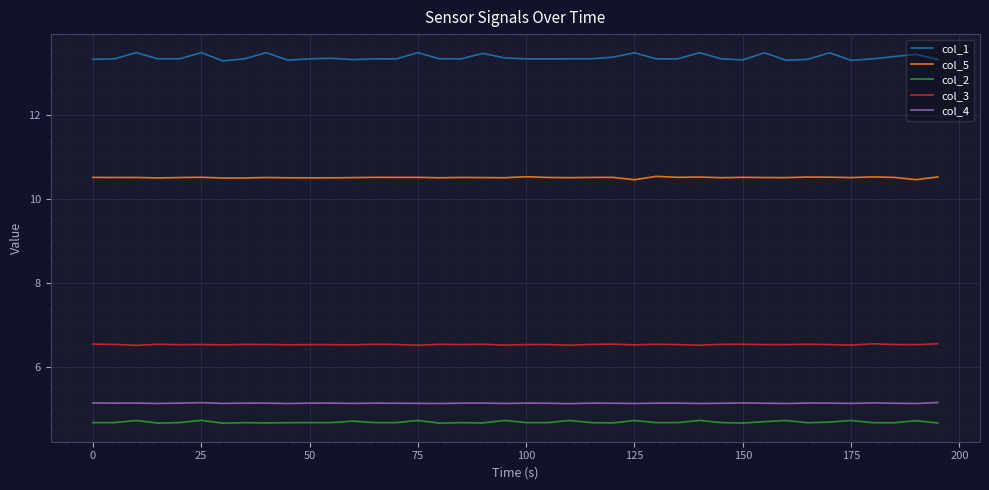

Which series has the largest total across all categories?

col_1